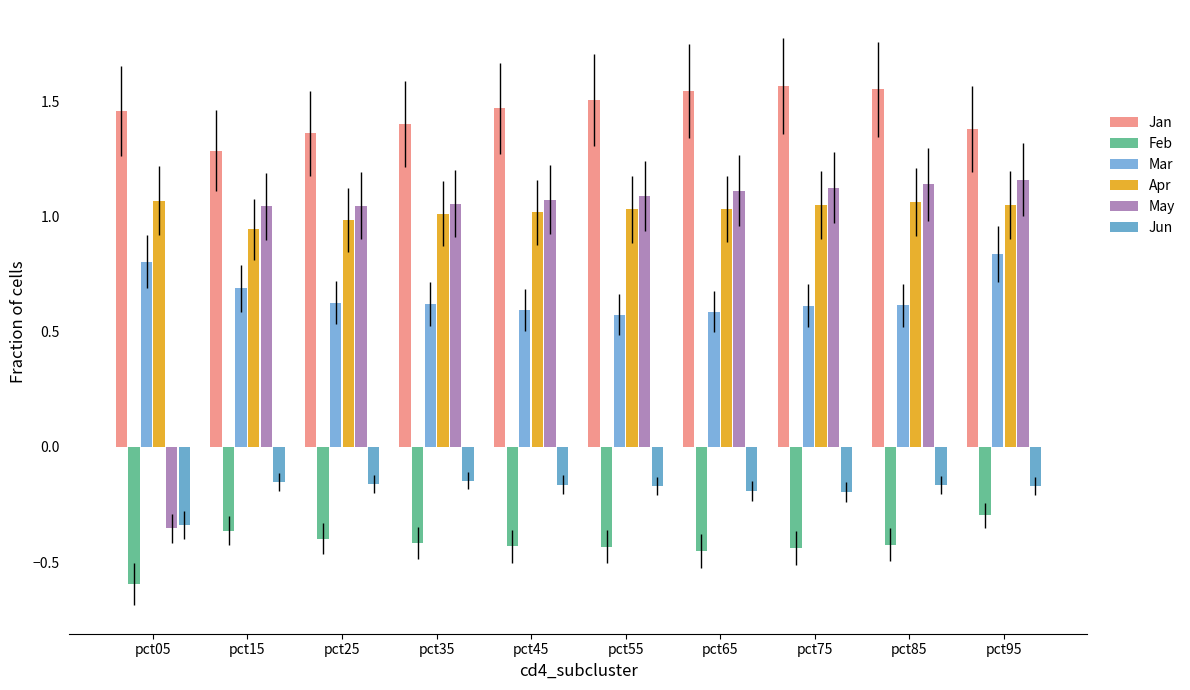

How many bars are there in total?

60